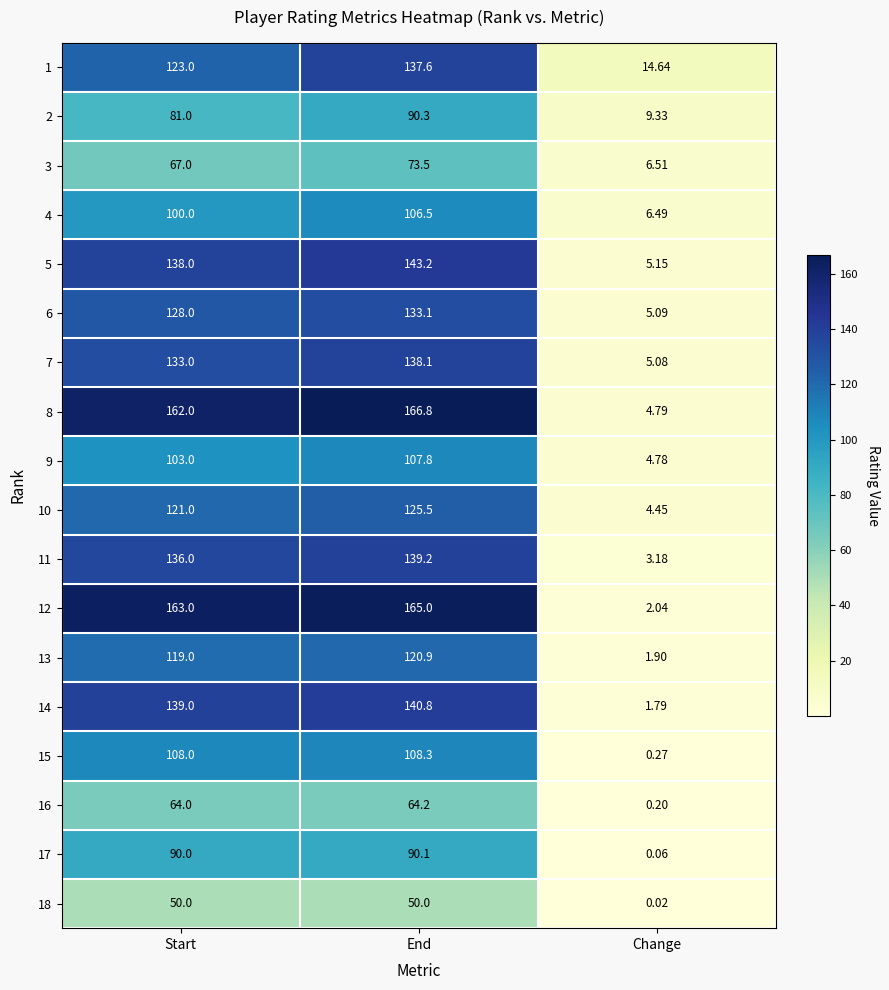

List the series in order of their peak value, highest first.

8, 12, 5, 14, 11, 7, 1, 6, 10, 13, 15, 9, 4, 2, 17, 3, 16, 18